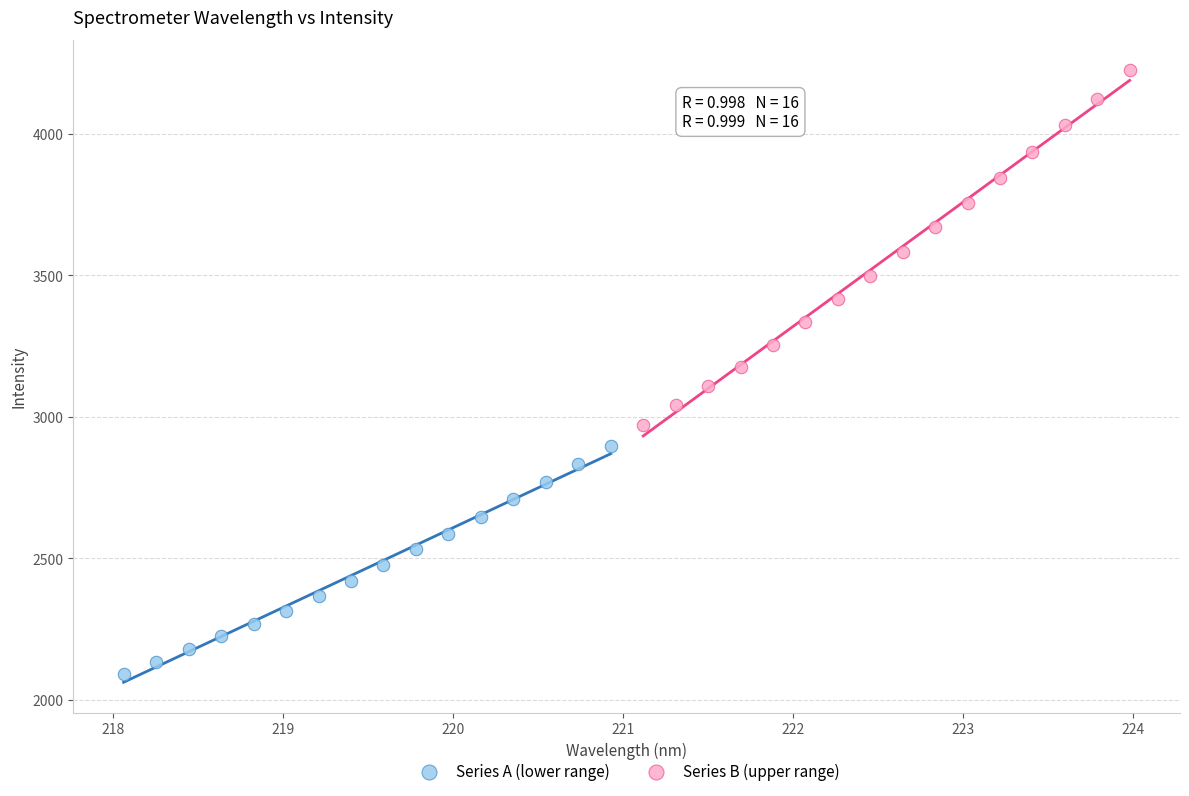

Which series reaches the minimum Y coordinate?

Series A (lower range)